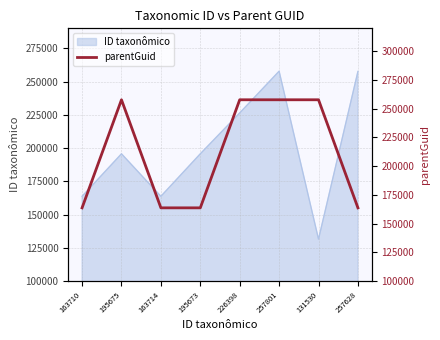

Reading left to right, what are all the values shown in this chart?

163722	257805	163722	163722	257805	257805	257805	163722